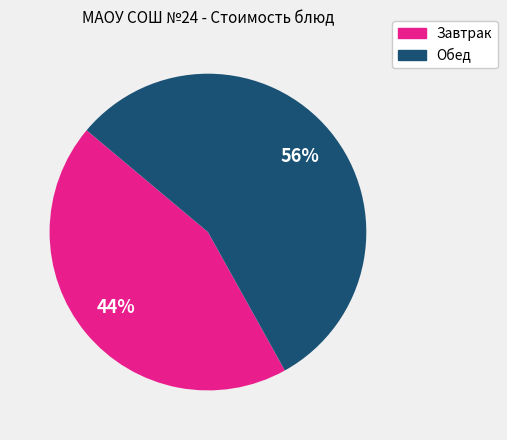

To the nearest percent, what is the difference between the largest and smallest slice percentages?

12%